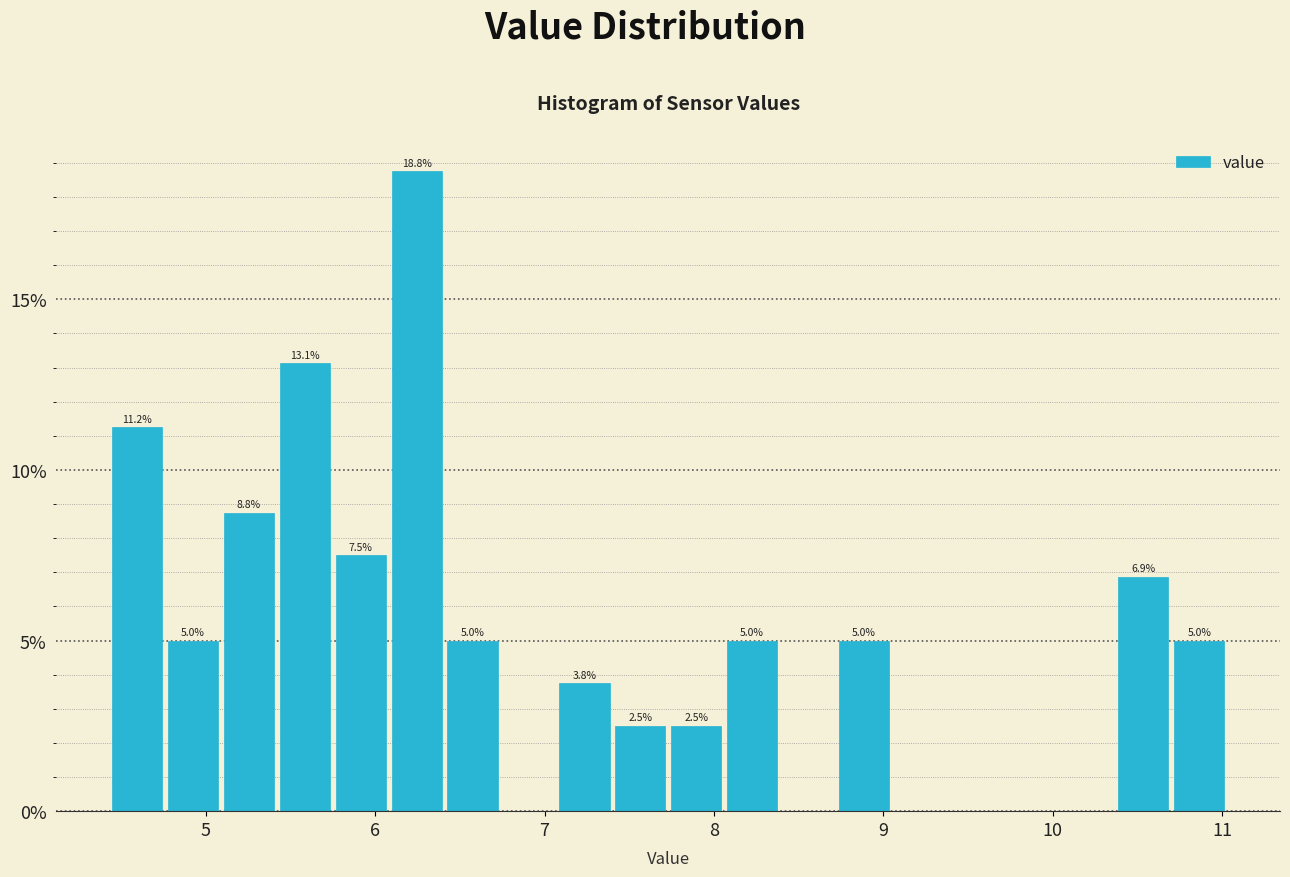

Around what value on the x-axis is the tallest bar? Give the approximate position of its centre, as read against the axis.

6.2